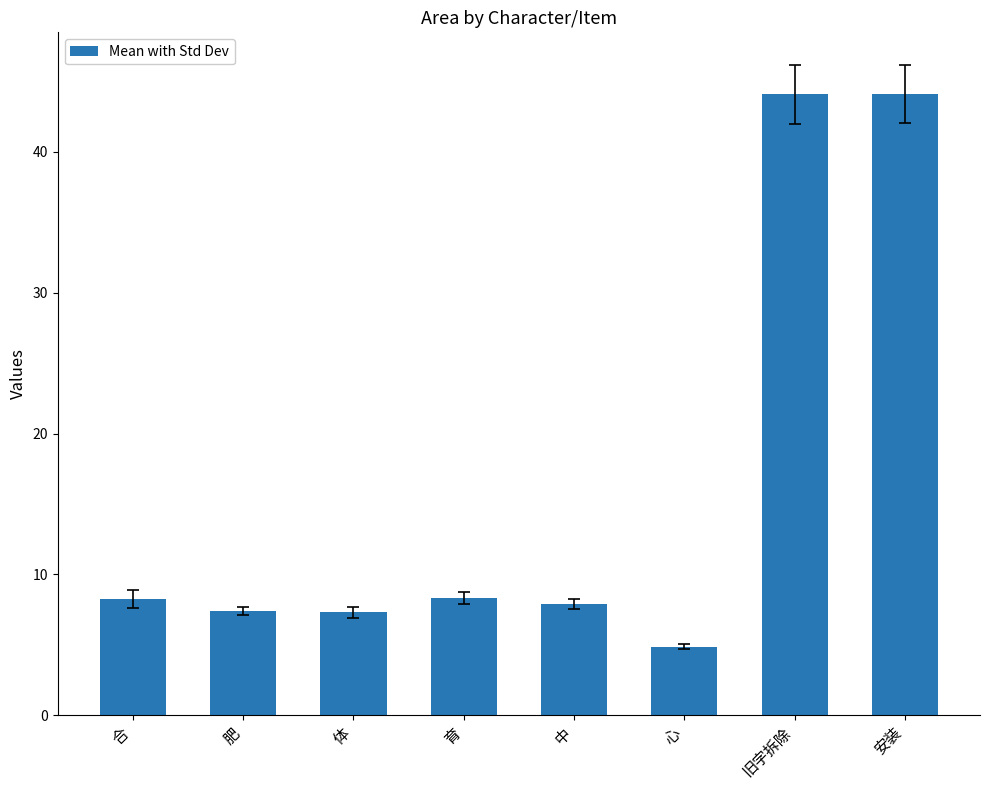

What is the label of the 3rd bar from the left?

体